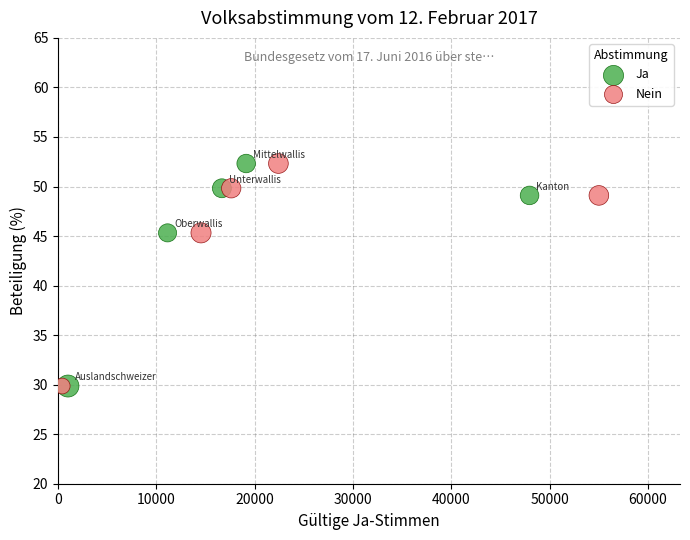

What are all the series names shown in the legend?

Ja, Nein